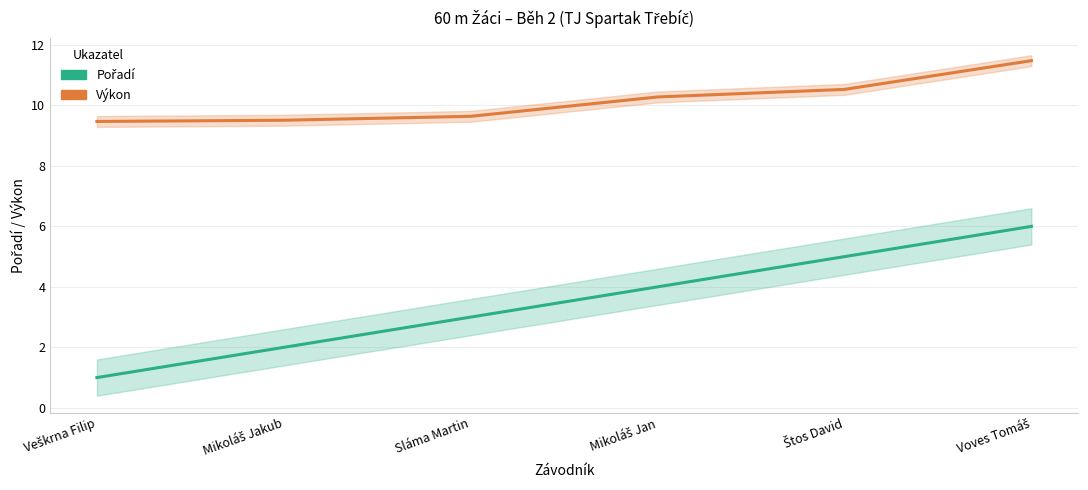

True or false: Výkon and Pořadí cross at least once.

False